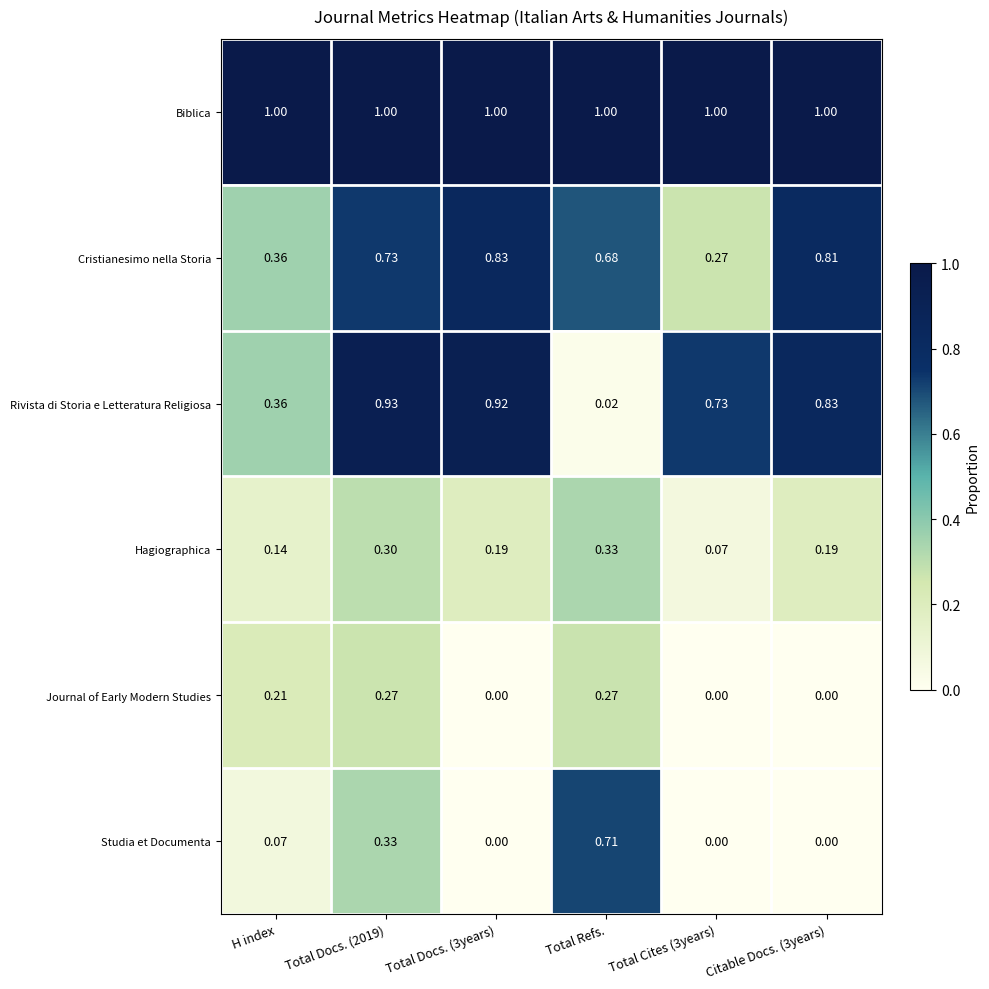

Which series has the largest total across all categories?

Biblica